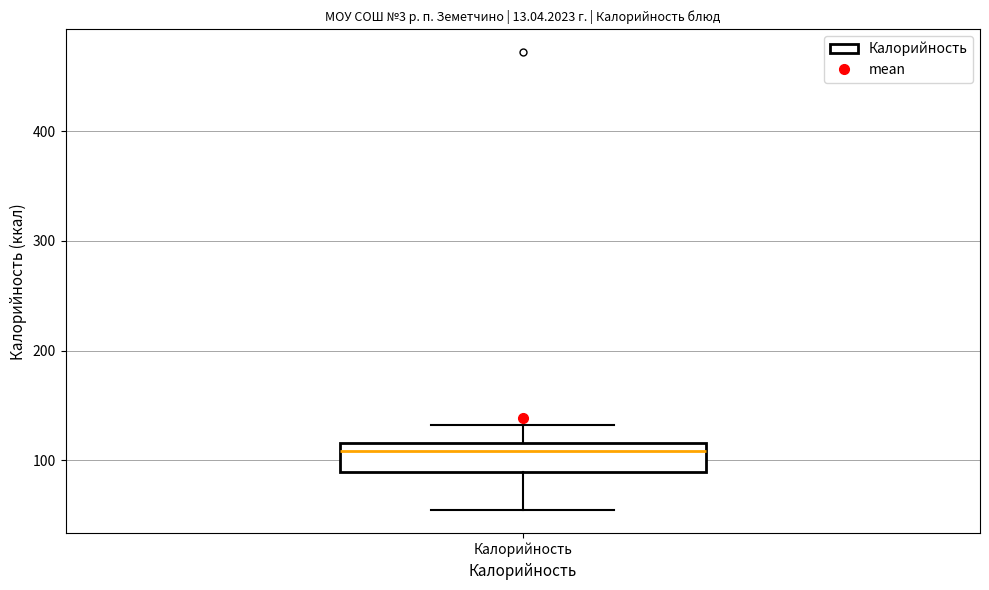

Where does the upper whisker of the box for Калорийность end on the y-axis? The values are not printed on the chart, so give them approximately, as read against the axis.

130